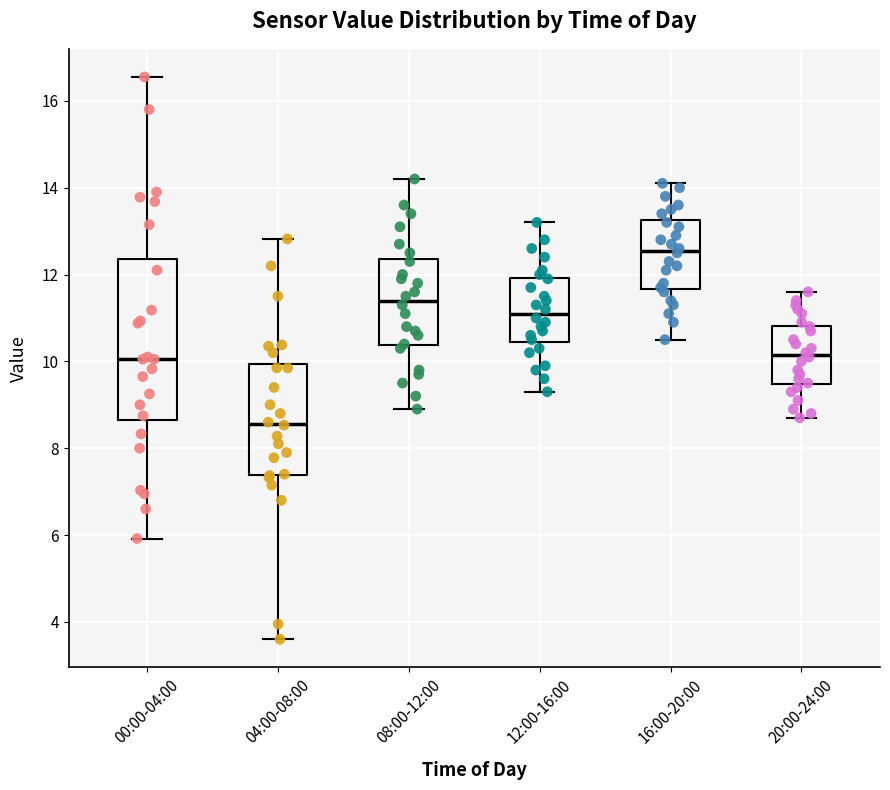

Reading left to right, read every box against the y-axis: the position of its median line, the range the box covers, and the ends of its whiskers. The values are not printed on the chart, so give them approximately, as read against the axis.

00:00-04:00: median 10.0, box 8.6 to 12.4, whiskers 6.0 to 16.6
04:00-08:00: median 8.6, box 7.4 to 10.0, whiskers 3.6 to 12.8
08:00-12:00: median 11.4, box 10.4 to 12.4, whiskers 9.0 to 14.2
12:00-16:00: median 11.2, box 10.4 to 12.0, whiskers 9.4 to 13.2
16:00-20:00: median 12.6, box 11.6 to 13.2, whiskers 10.6 to 14.2
20:00-24:00: median 10.2, box 9.4 to 10.8, whiskers 8.8 to 11.6